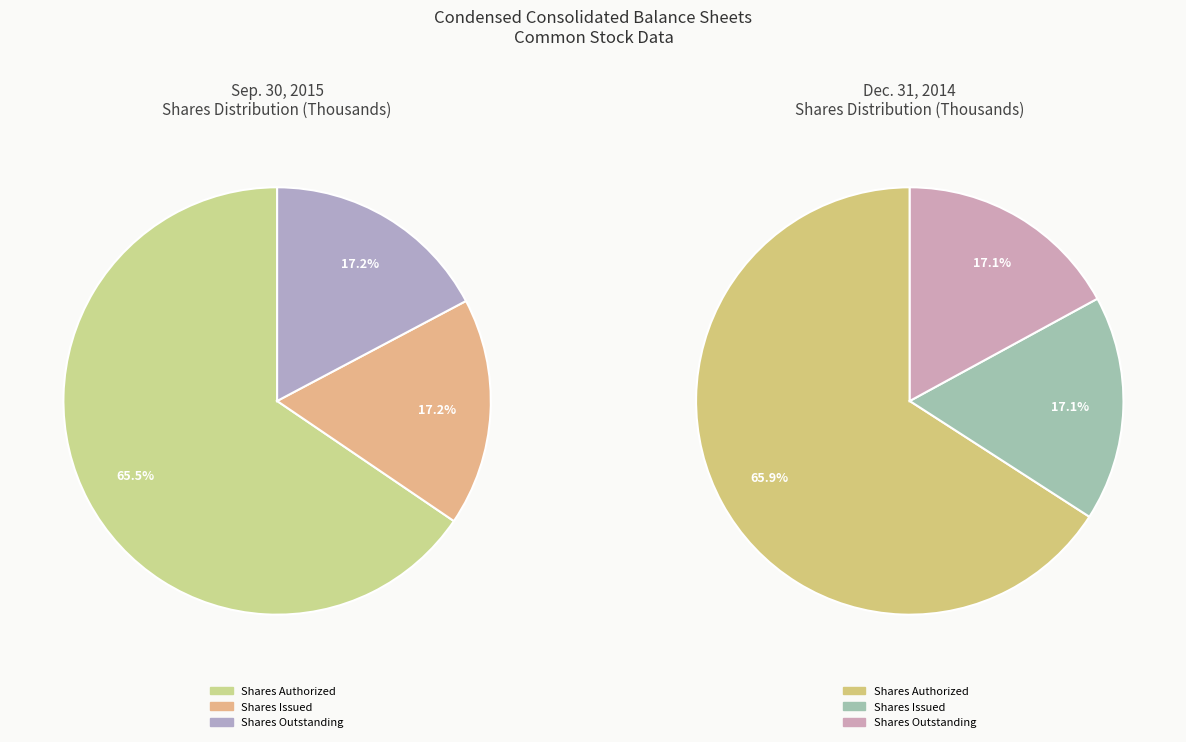

Combined, do Common stock, shares issued and Common stock, par value account for over 50%?

No